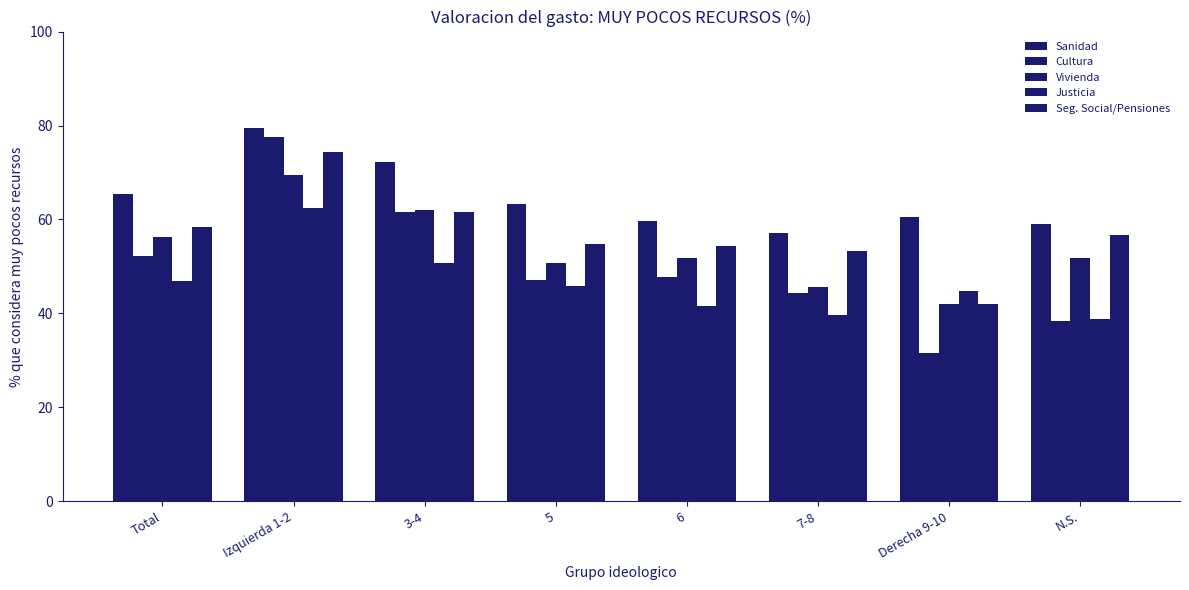

What is the sum of the Seg. Social/Pensiones values at 6 and 5?

109.2